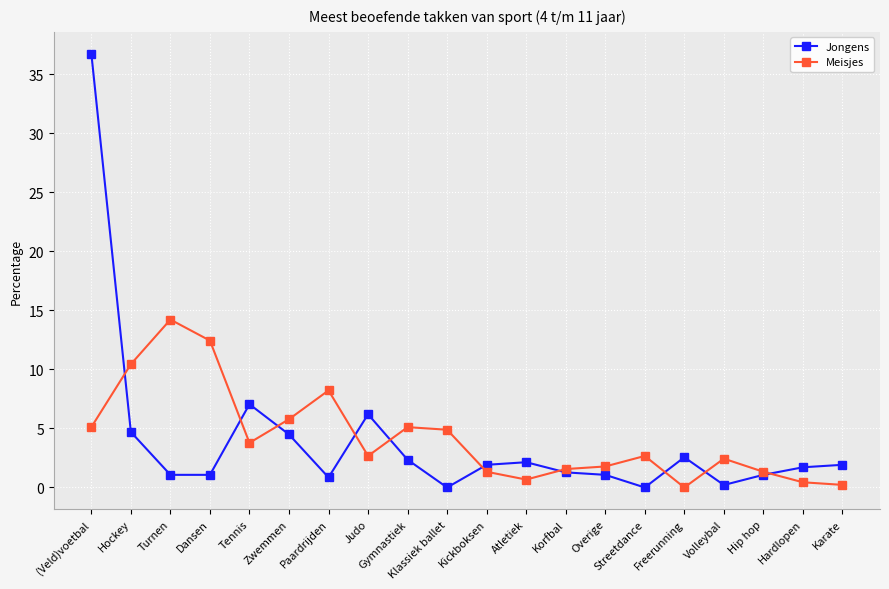

What is the maximum value shown in the chart?

36.8